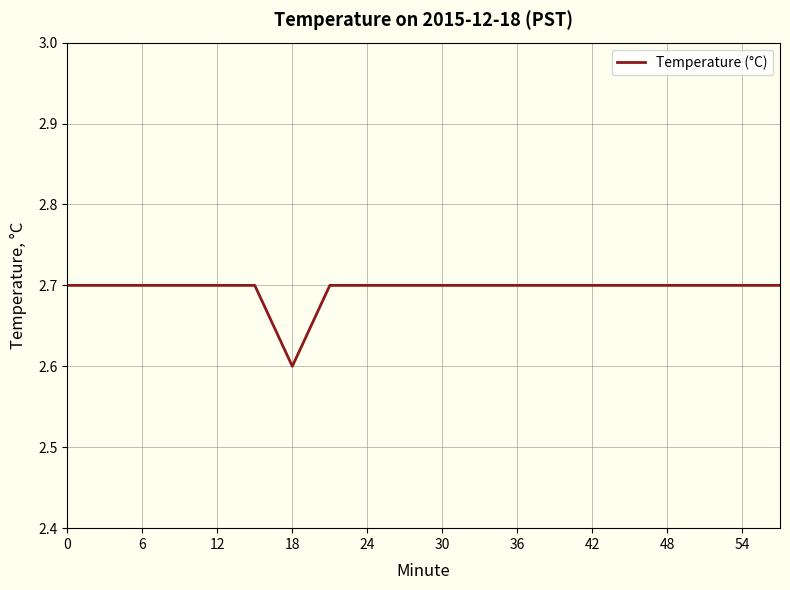

What is the smallest value displayed?

2.6